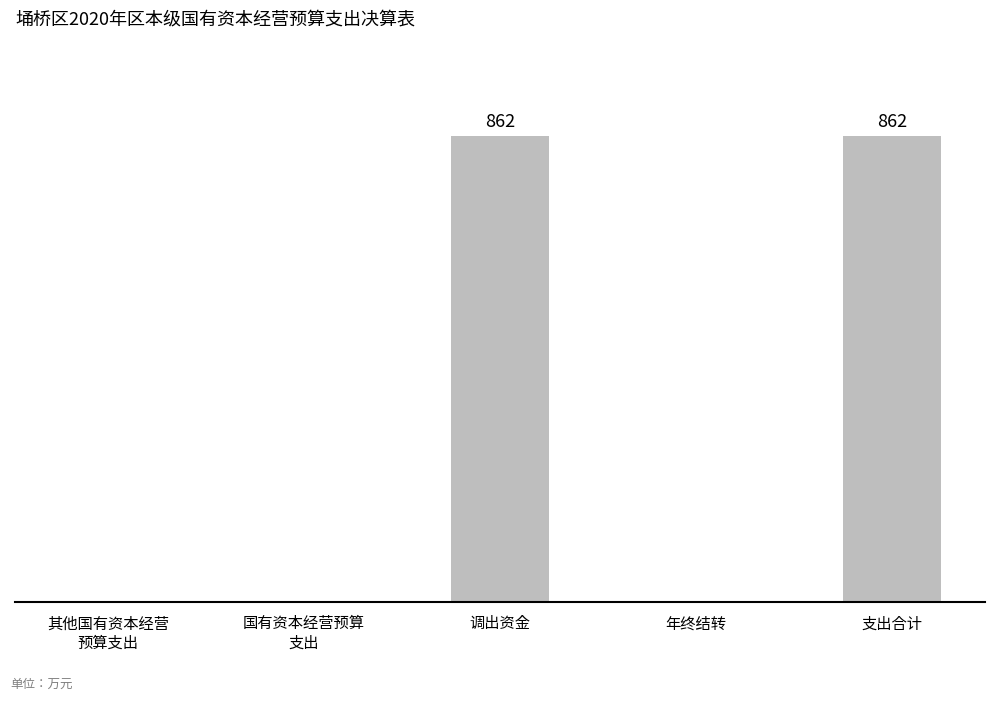

Are the bars horizontal?

No